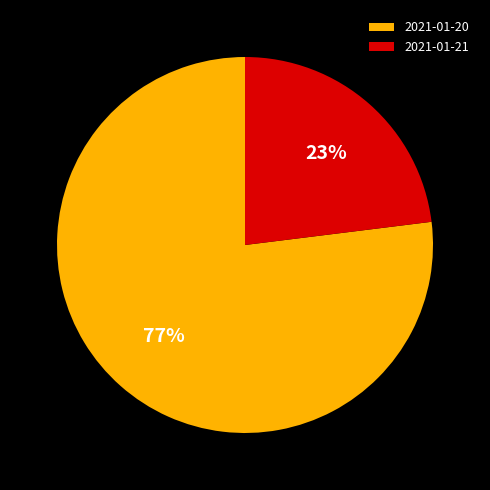

What is the smallest slice in the pie chart?

2021-01-21